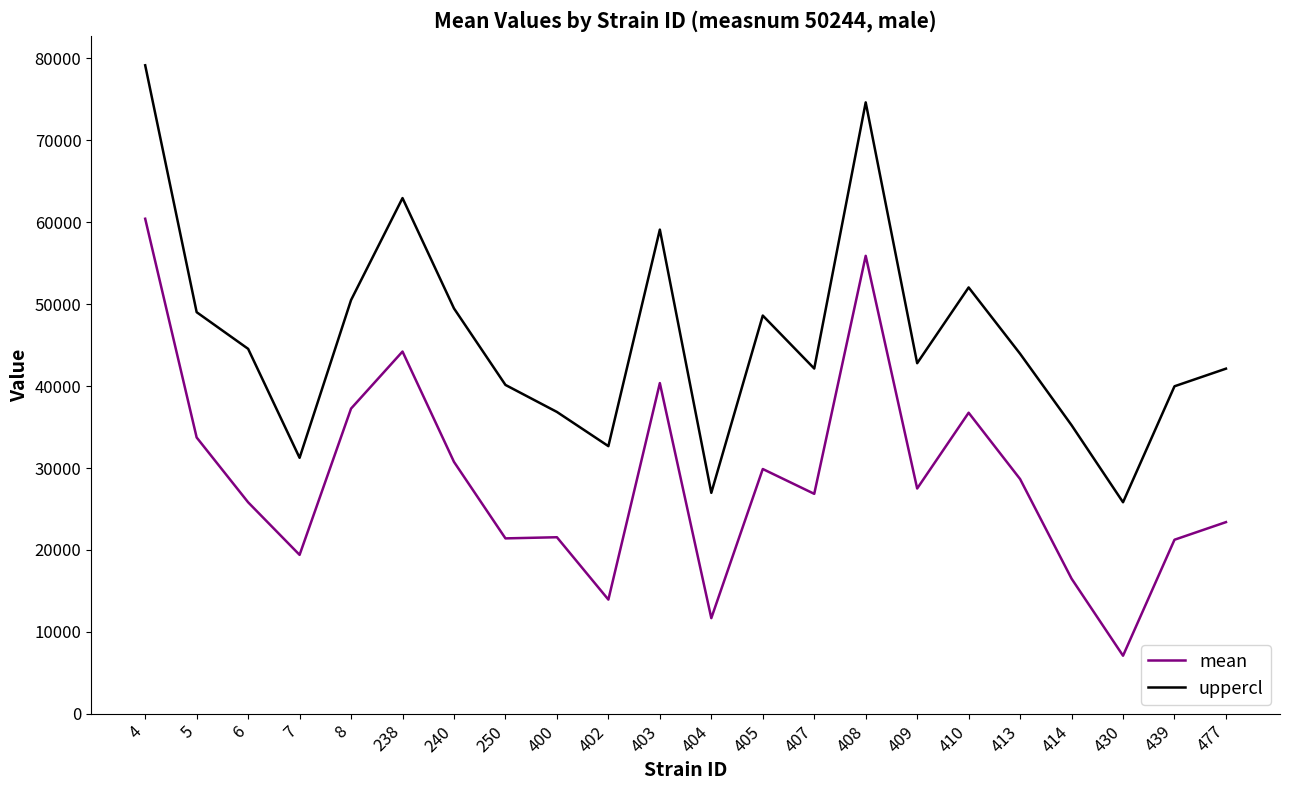

Where is uppercl nearest to the value 52482?

410